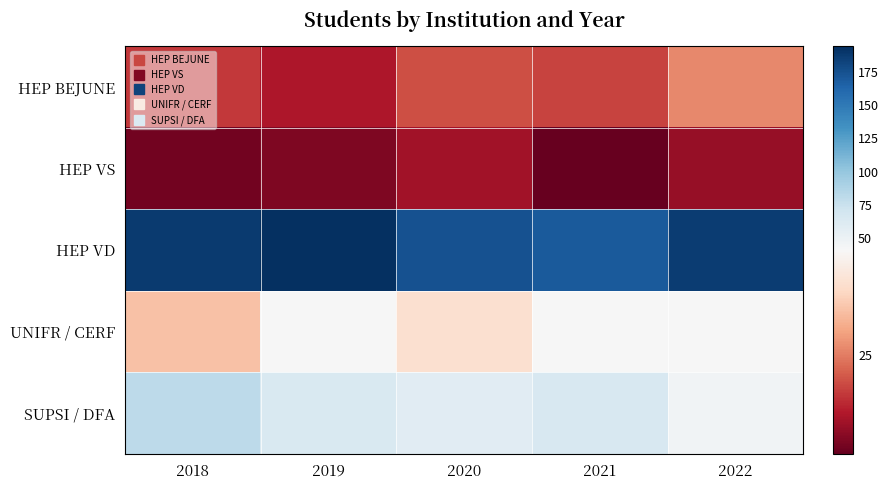

Which label corresponds to the largest value in the chart?

2019